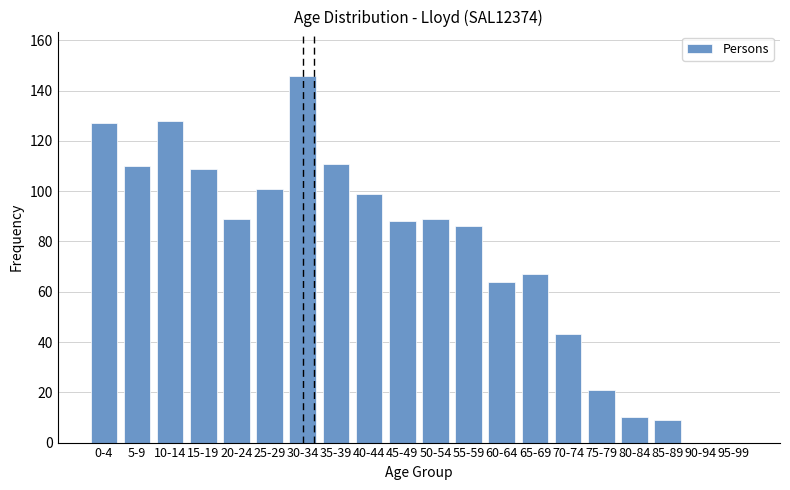

Reading left to right, extract all data points from this chart.

0-4=127	5-9=110	10-14=128	15-19=109	20-24=89	25-29=101	30-34=146	35-39=111	40-44=99	45-49=88	50-54=89	55-59=86	60-64=64	65-69=67	70-74=43	75-79=21	80-84=10	85-89=9	90-94=0	95-99=0